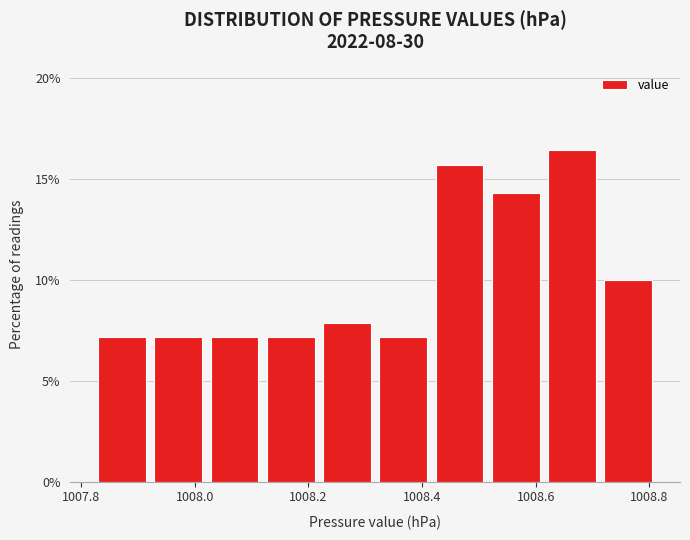

What is the height of the bar covering 1008.12 to 1008.22 on the x-axis? Neither the bar edges nor the heights are printed on the chart, so give them approximately, as read against the axes.

7.0